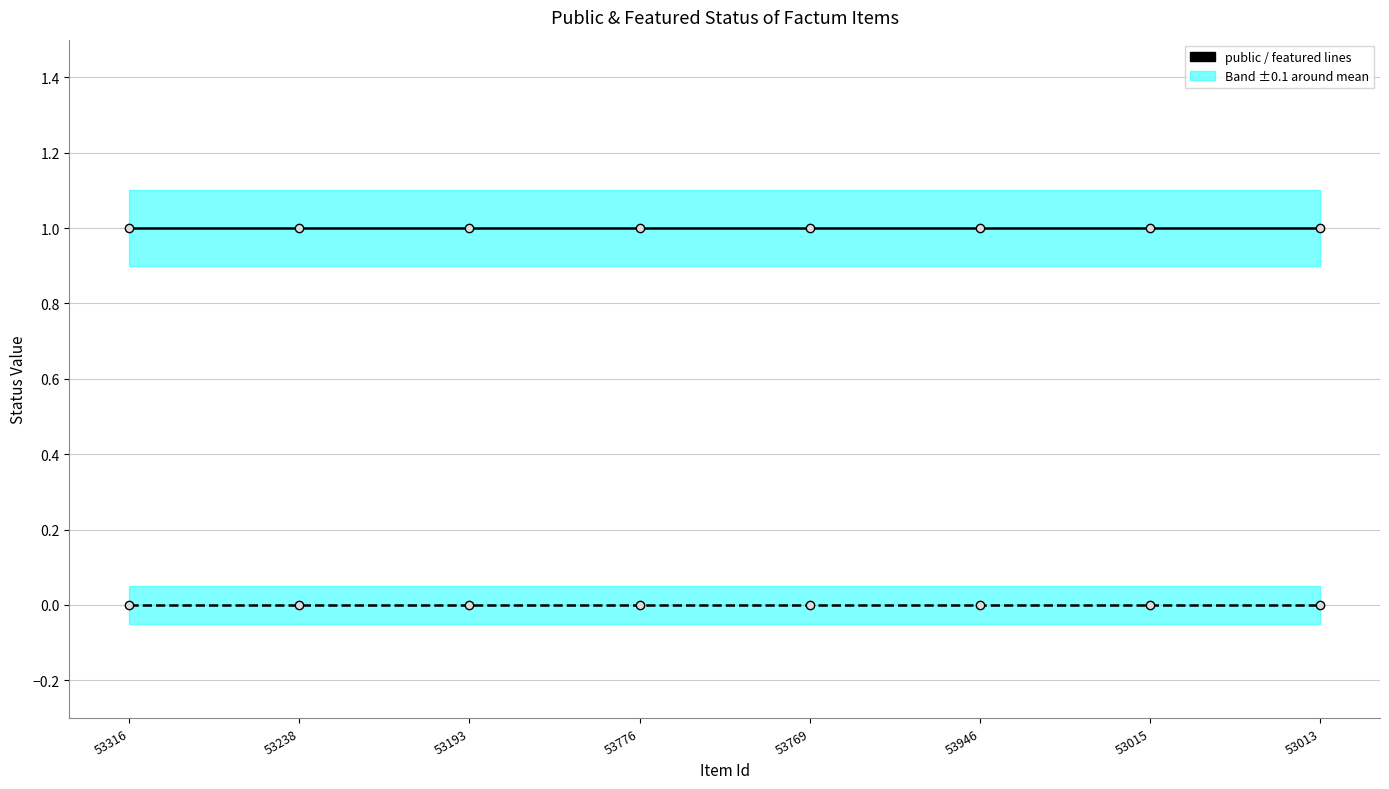

True or false: featured and public intersect in this chart.

False